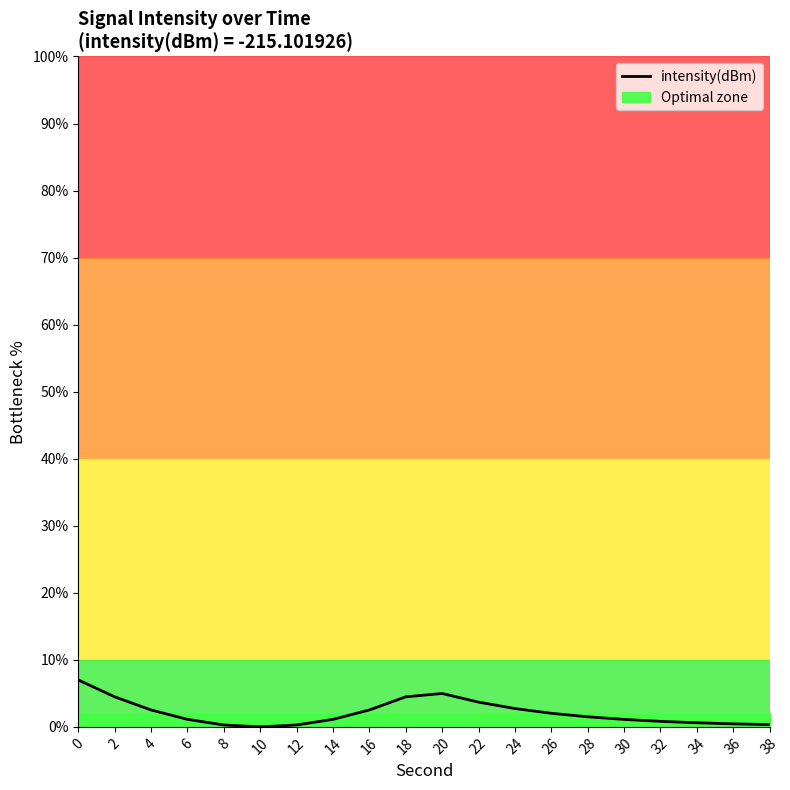

How many points are lower than both their immediate neighbors (excluding endpoints)?

1